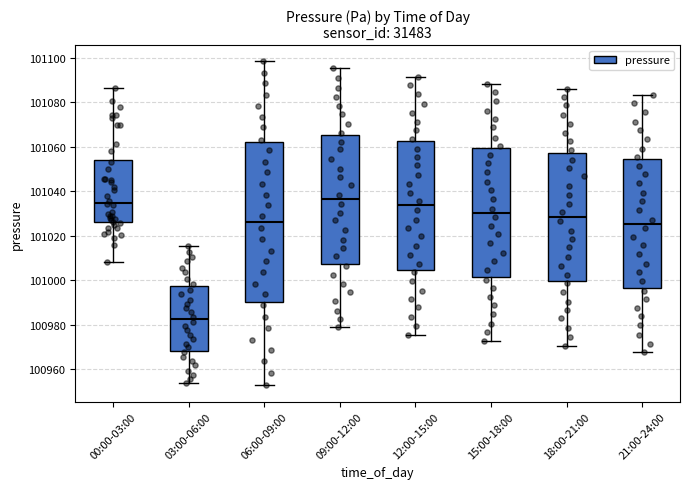

Where does the lower whisker of the box for 00:00-03:00 end on the y-axis? The values are not printed on the chart, so give them approximately, as read against the axis.

101008